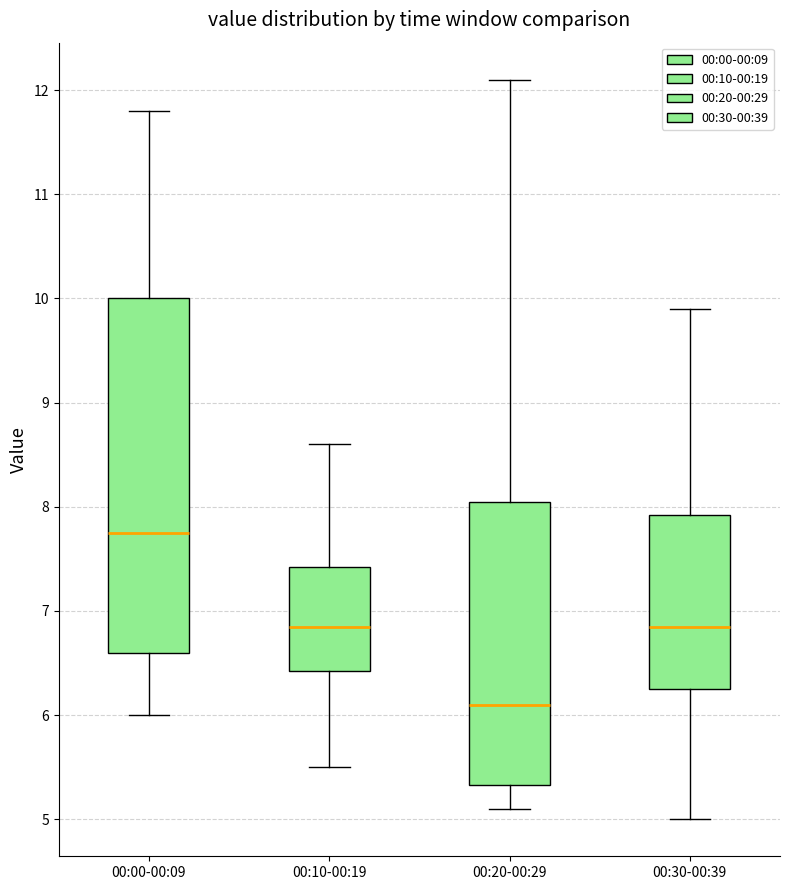

Reading left to right, read every box against the y-axis: the position of its median line, the range the box covers, and the ends of its whiskers. The values are not printed on the chart, so give them approximately, as read against the axis.

00:00-00:09: median 7.8, box 6.6 to 10.0, whiskers 6.0 to 11.8
00:10-00:19: median 6.9, box 6.4 to 7.4, whiskers 5.5 to 8.6
00:20-00:29: median 6.1, box 5.3 to 8.1, whiskers 5.1 to 12.1
00:30-00:39: median 6.9, box 6.3 to 7.9, whiskers 5.0 to 9.9